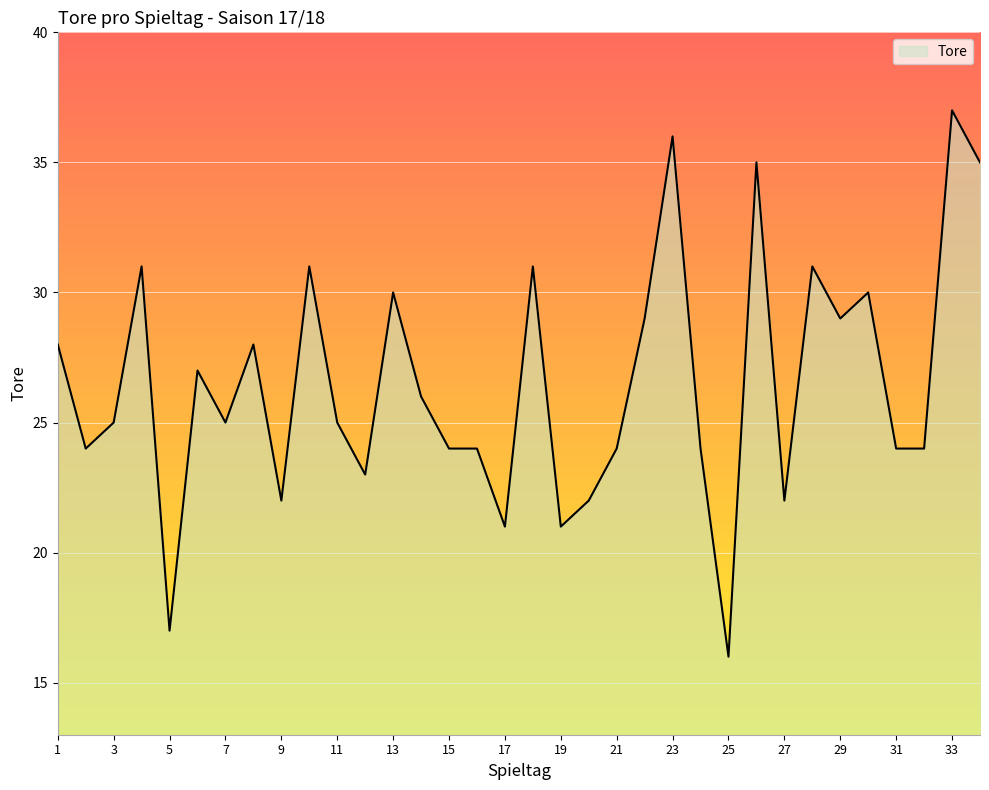

What is the maximum value shown in the chart?

37